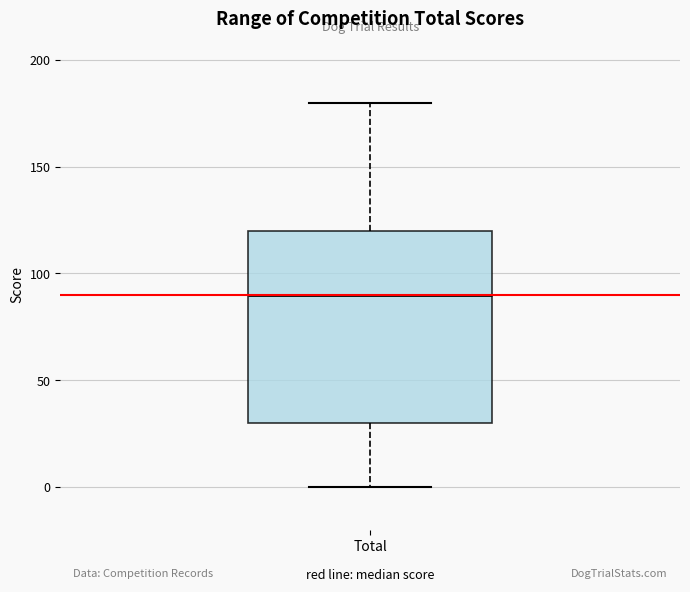

Transcribe this box plot: give where the median line is, the range the box spans, and where the two whiskers end, as read against the y-axis. The values are not printed on the chart, so give them approximately, as read against the axis.

median 90, box 30 to 120, whiskers 0 to 180